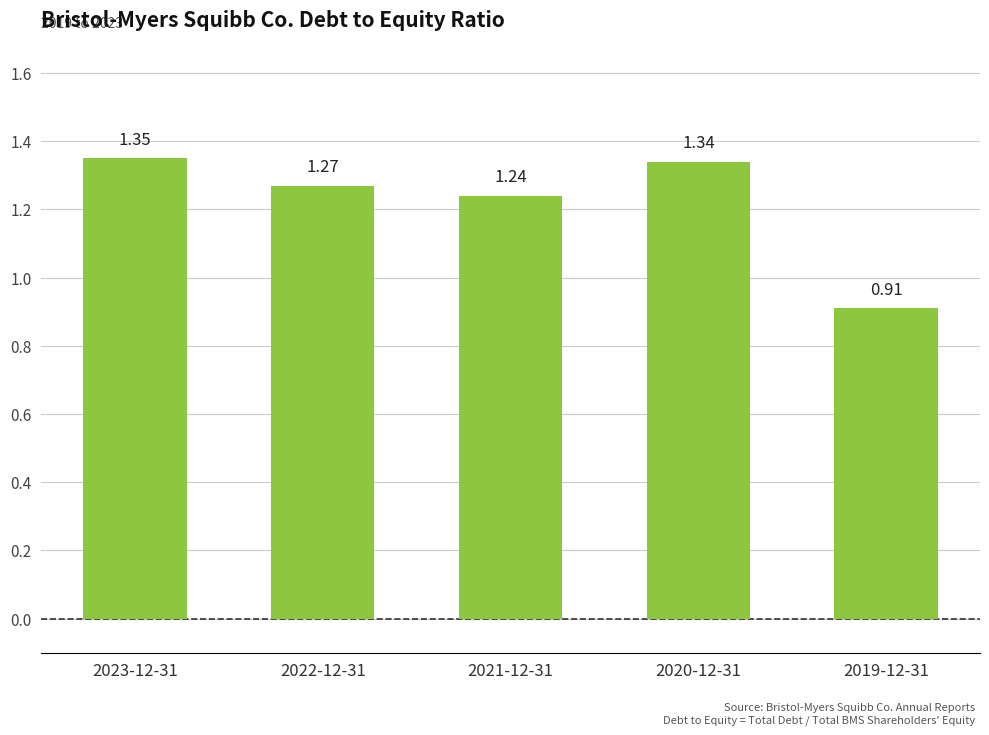

The chart shows a value of 0.7 at 2022-12-31. True or false?

False